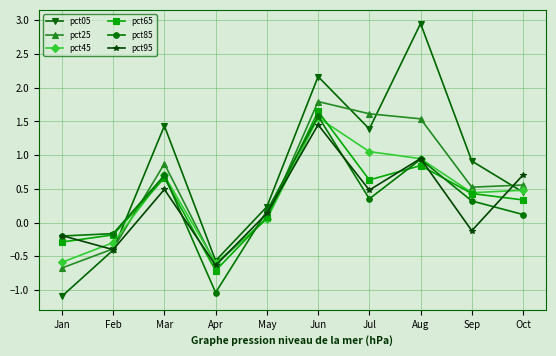

How many values in pct25 are below zero?

3